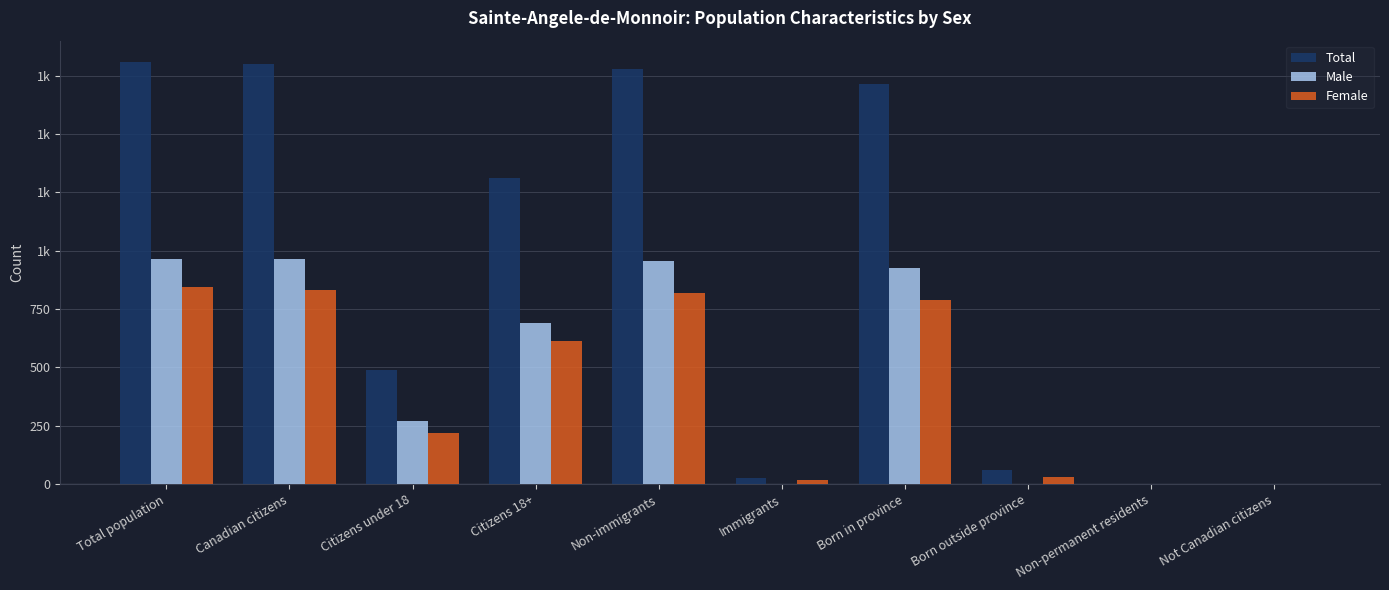

What are all the series names shown in the legend?

Total, Male, Female